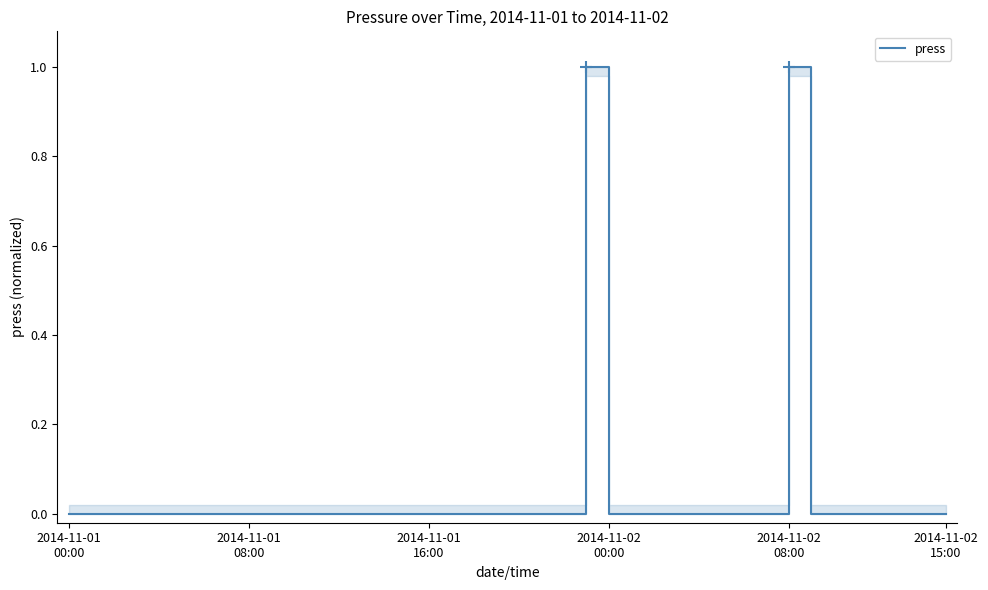

Count the values in the range 0 to 1.

40